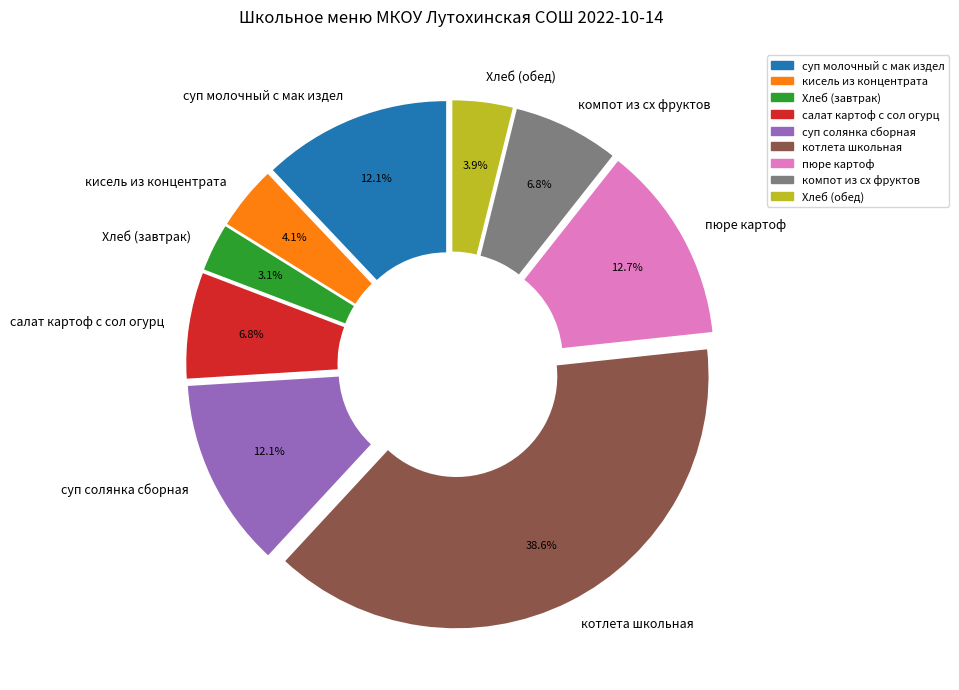

Is it true that Хлеб (обед) is 4% of the pie?

True